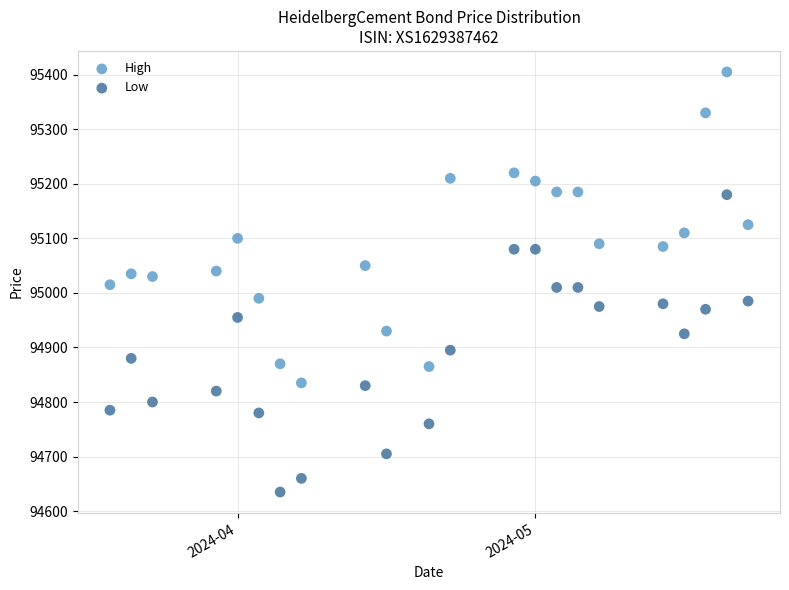

Across all data points, what is the range of X values (max minus min)?

30